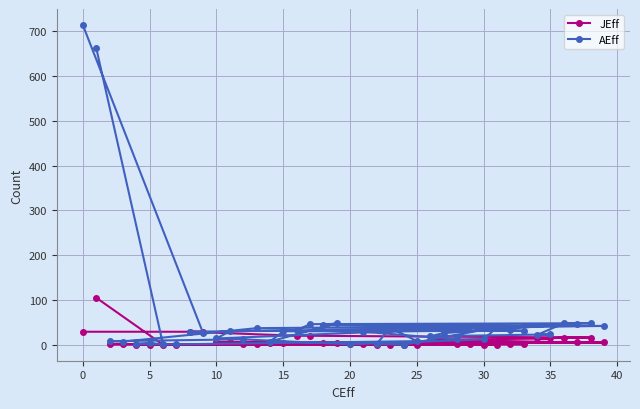

What is the difference between the AEff values at 15 and 30?

18